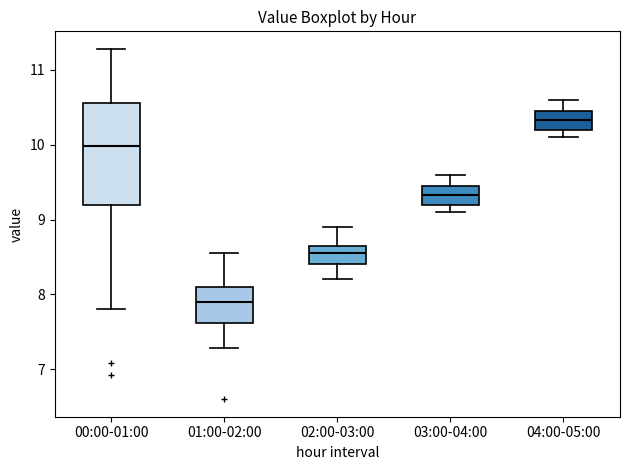

Where does the lower whisker of the box for 01:00-02:00 end on the y-axis? The values are not printed on the chart, so give them approximately, as read against the axis.

7.3